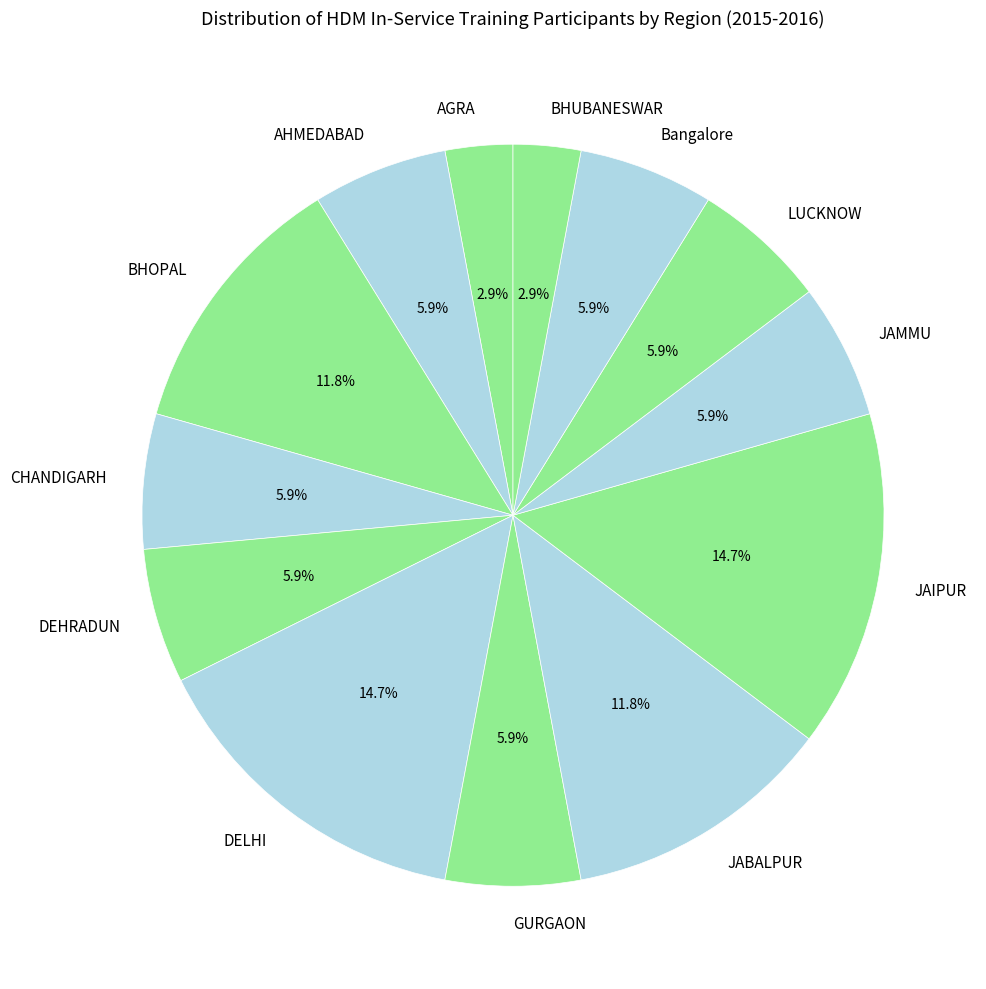

What is the ratio of the value at DEHRADUN to the value at LUCKNOW?

1.0